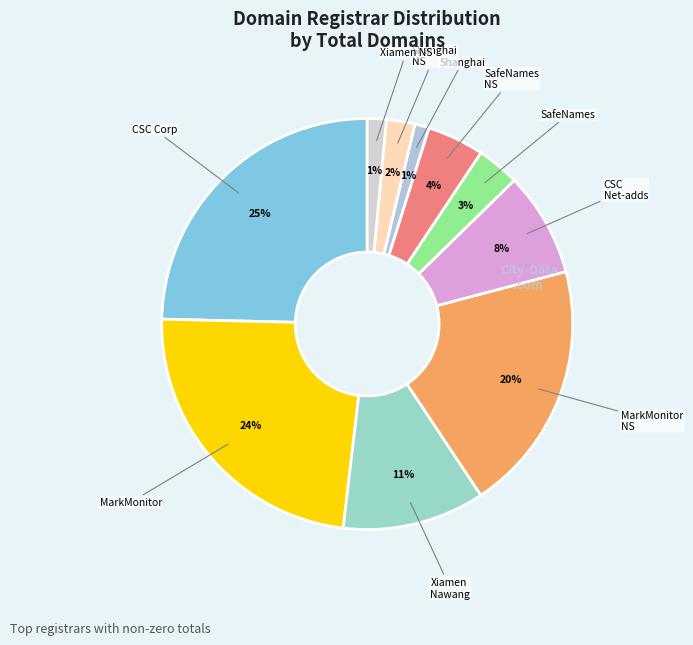

What is the largest slice in the pie chart?

CSC Corporate Domains